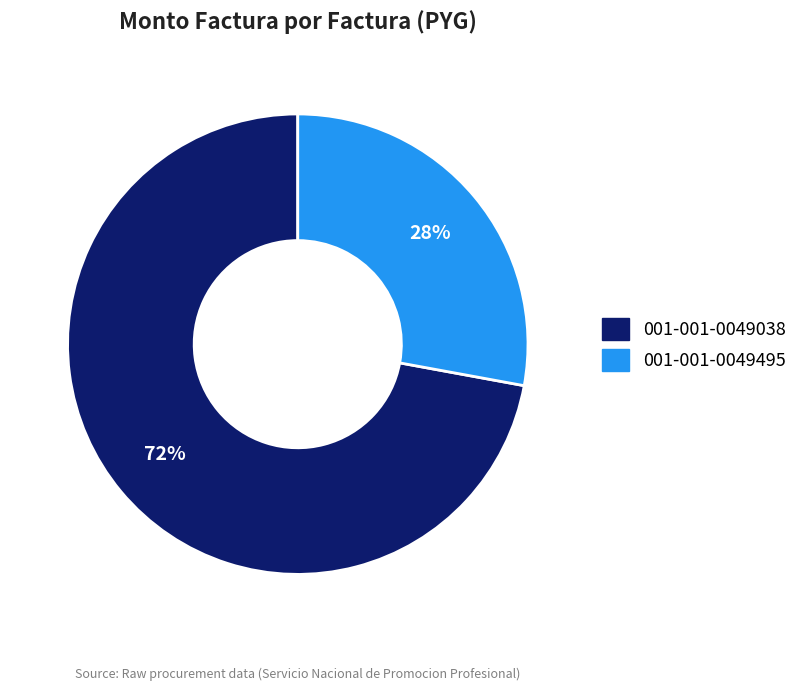

The 001-001-0049038 slice represents 72% of the pie. True or false?

True